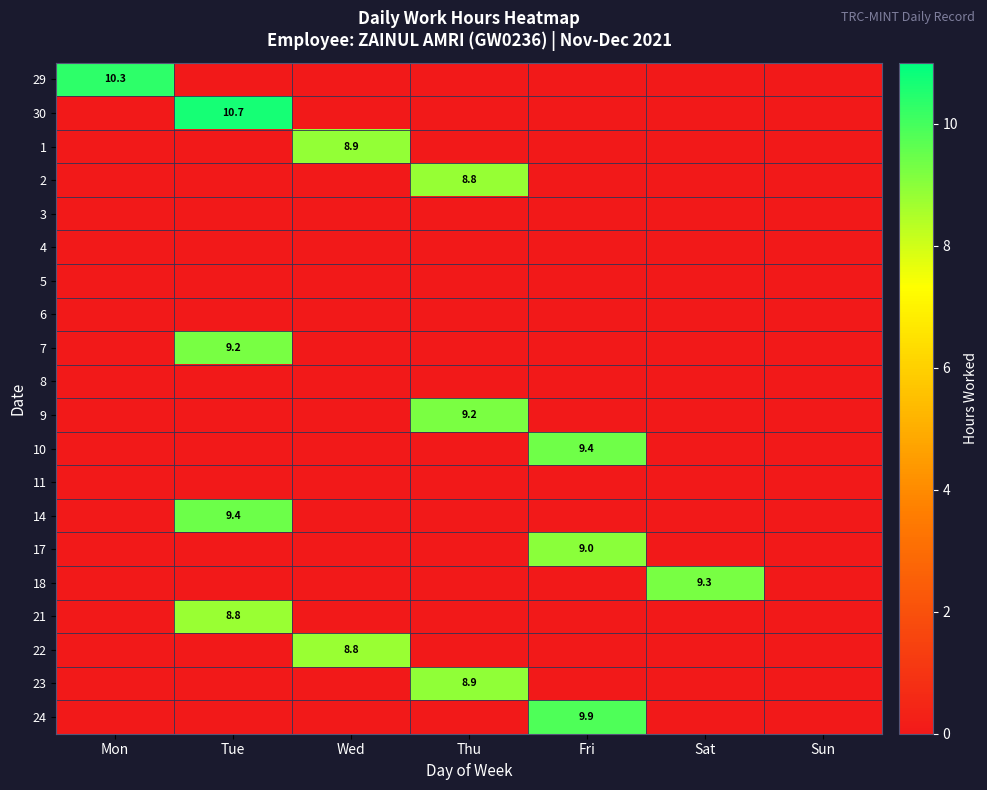

The 29 series shows 10.3 at Mon. True or false?

True